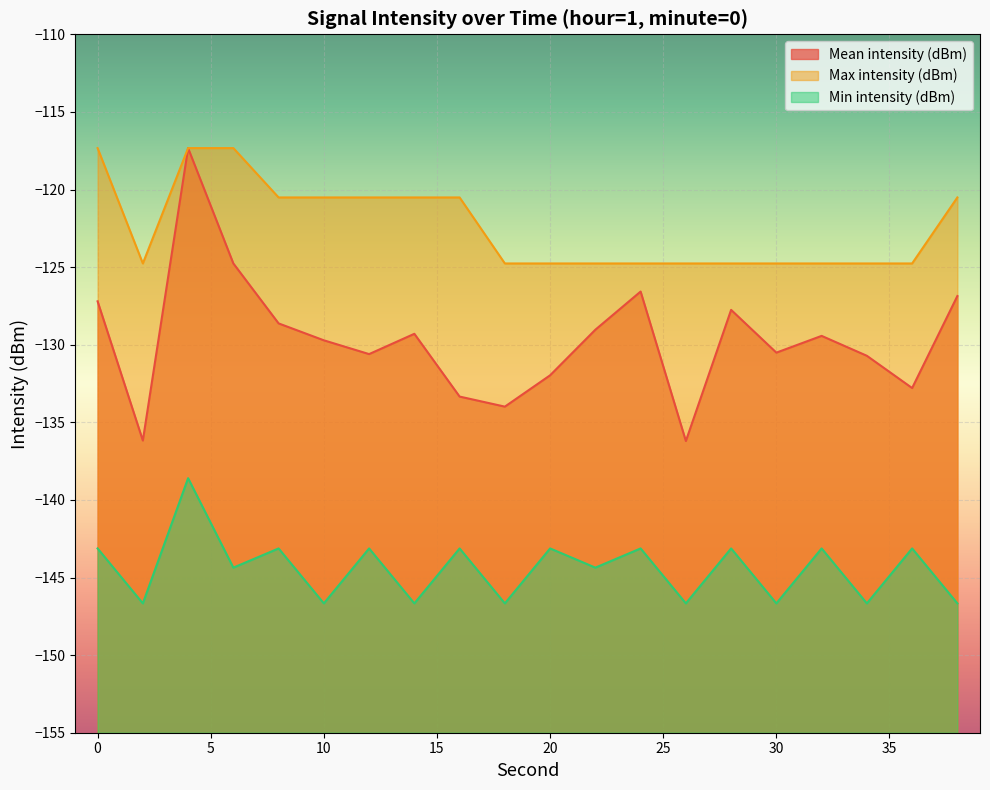

Reading left to right, list all the values displayed in this chart.

Mean intensity (dBm): -127.2	-136.2	-117.3	-124.8	-128.6	-129.7	-130.6	-129.3	-133.3	-134.0	-132.0	-129.0	-126.6	-136.2	-127.8	-130.5	-129.4	-130.7	-132.8	-126.9
Max intensity (dBm): -117.3	-124.8	-117.3	-117.3	-120.5	-120.5	-120.5	-120.5	-120.5	-124.8	-124.8	-124.8	-124.8	-124.8	-124.8	-124.8	-124.8	-124.8	-124.8	-120.5
Min intensity (dBm): -143.1	-146.7	-138.6	-144.4	-143.1	-146.7	-143.1	-146.7	-143.1	-146.7	-143.1	-144.4	-143.1	-146.7	-143.1	-146.7	-143.1	-146.7	-143.1	-146.7